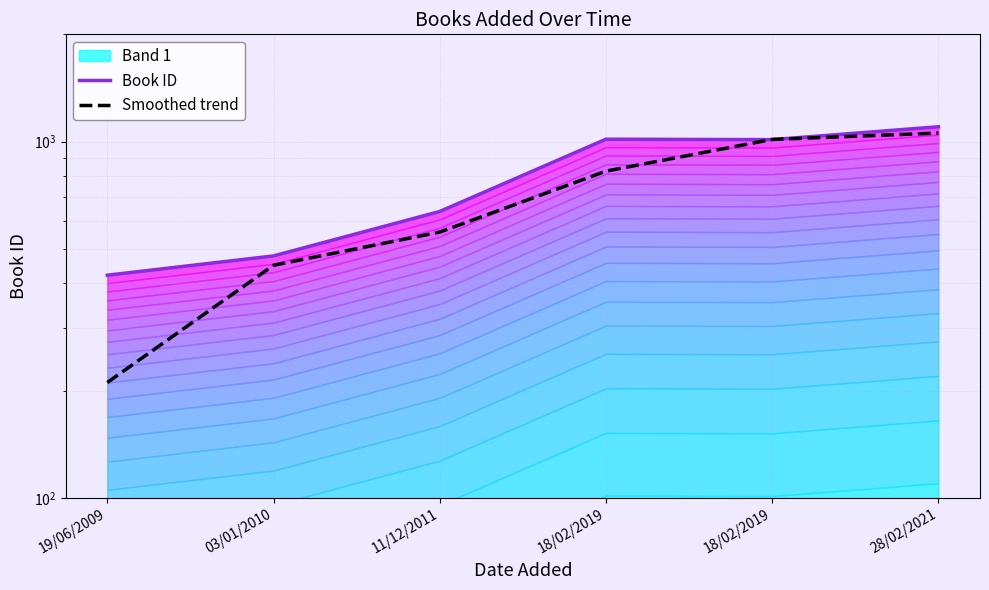

True or false: Smoothed trend has more than 2 points higher than both neighbors.

False